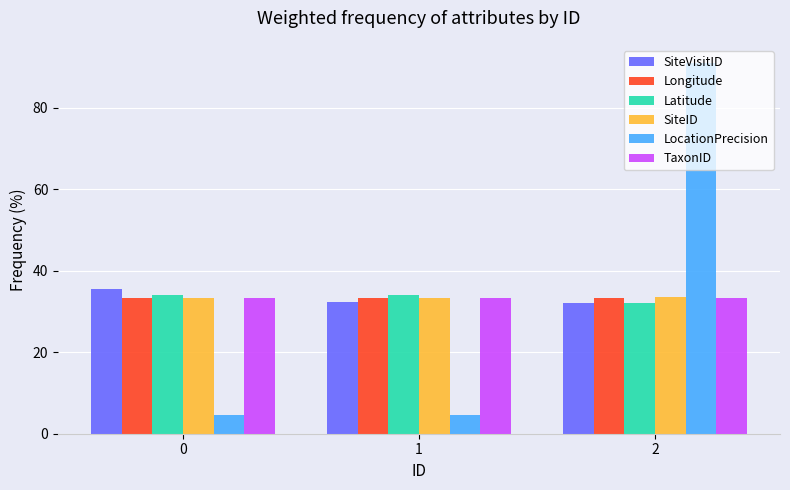

What is the value of the Latitude bar at the 2nd from the left?

33.9